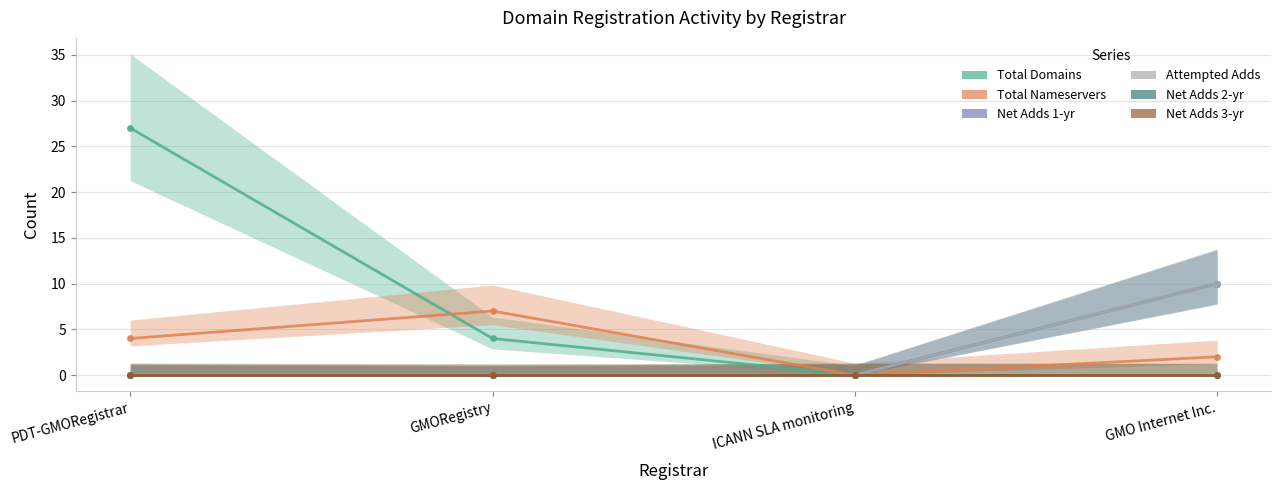

What is the maximum value for Attempted Adds?

10